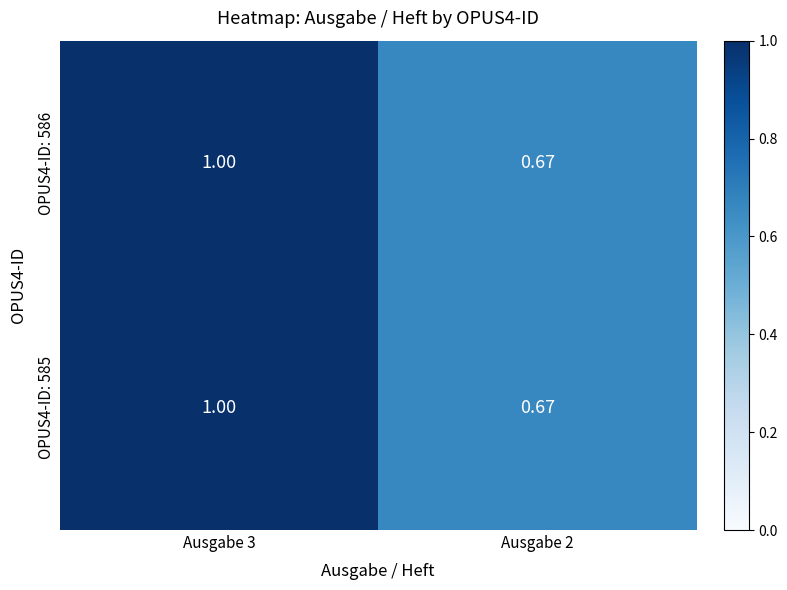

How many series are shown in this chart?

2